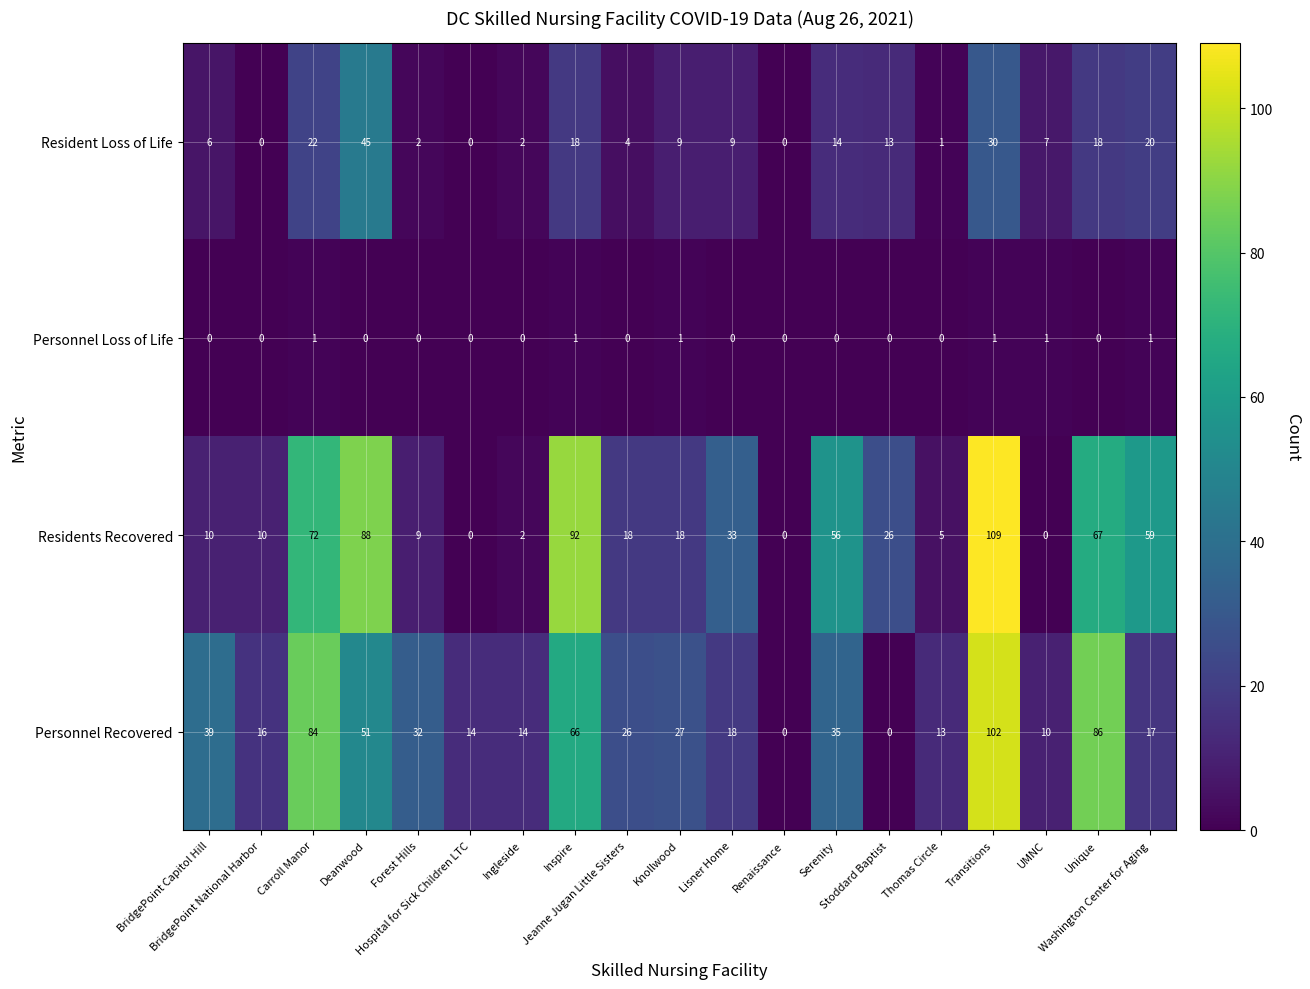

What is the maximum value shown in the chart?

109